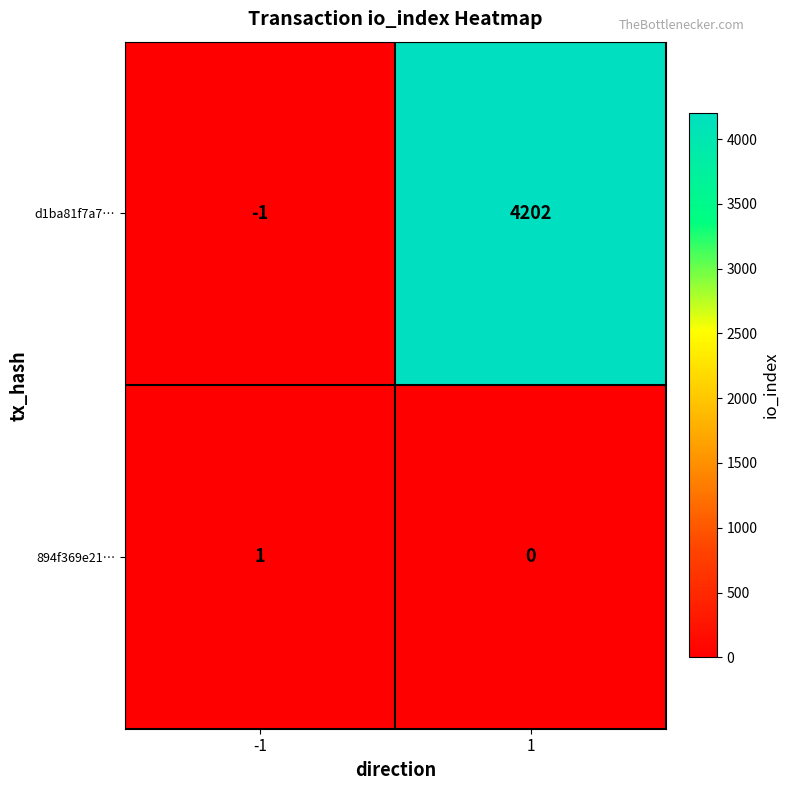

What is the spread (max minus min) of values at -1?

2